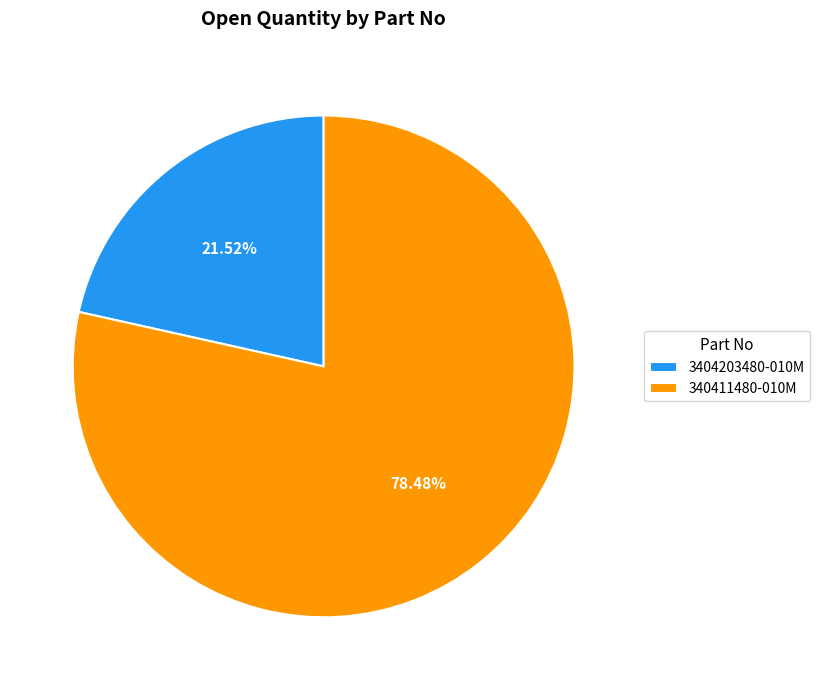

Which slice is the largest?

340411480-010M